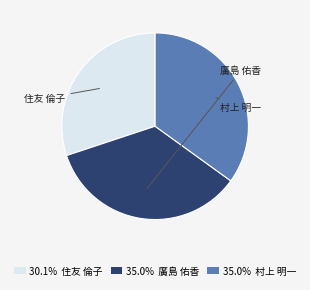

Is it true that 廣島 佑香 is 35% of the pie?

True